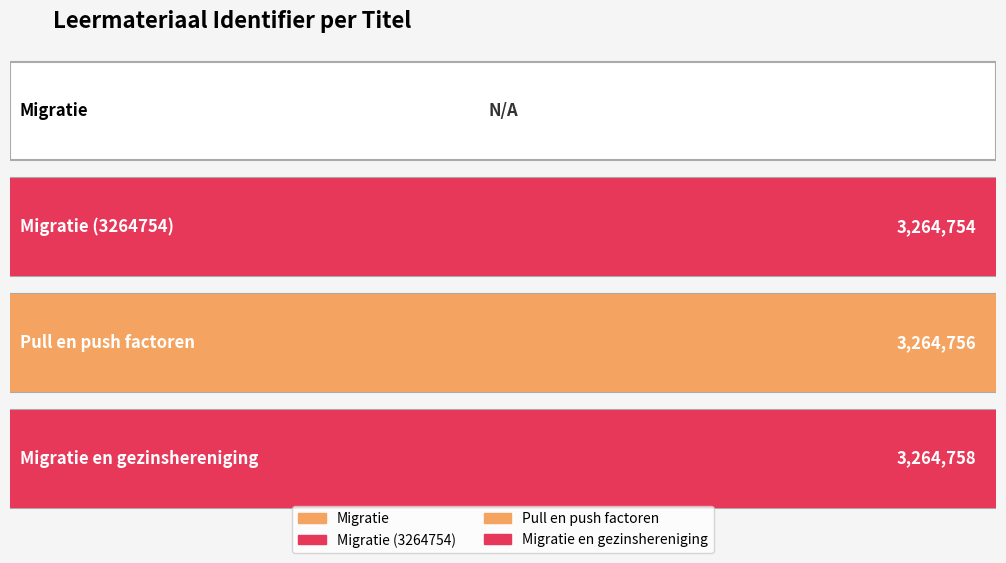

Reading left to right, extract all data points from this chart.

0	3264754	3264756	3264758